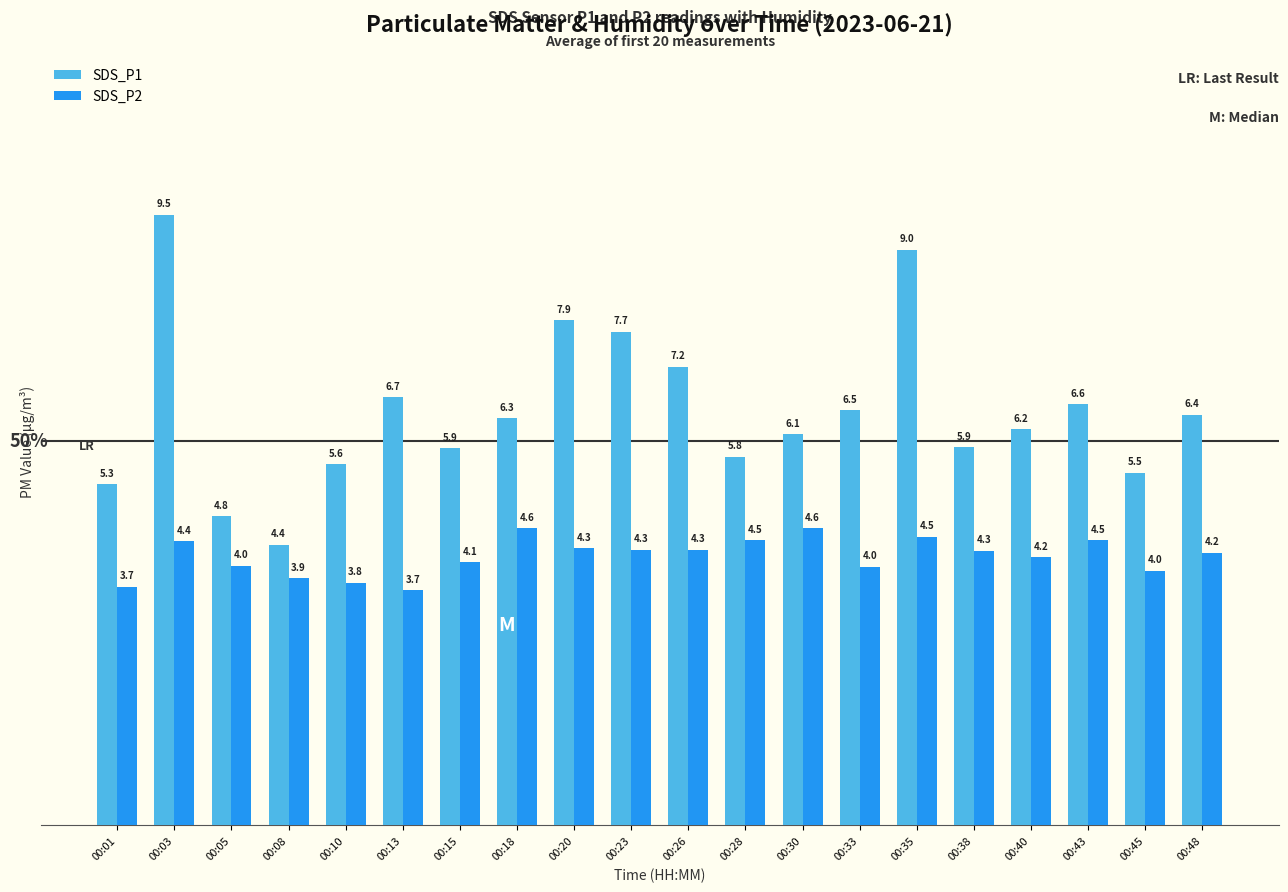

The value of SDS_P1 at 00:13 is 3.7. True or false?

False